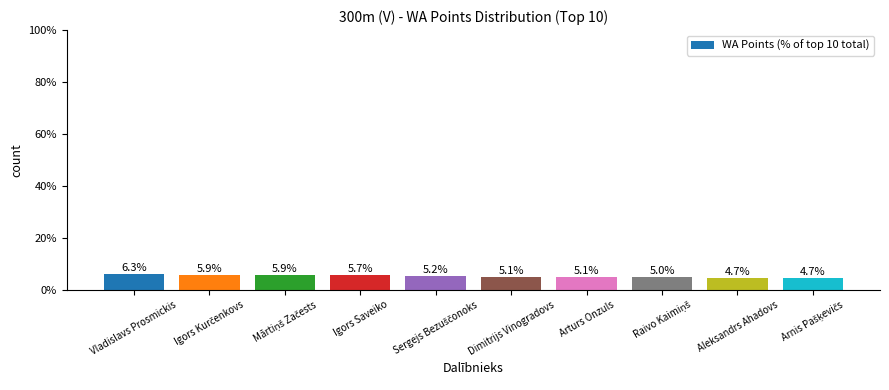

Which category has the highest value across all series?

Vladislavs Prosmickis